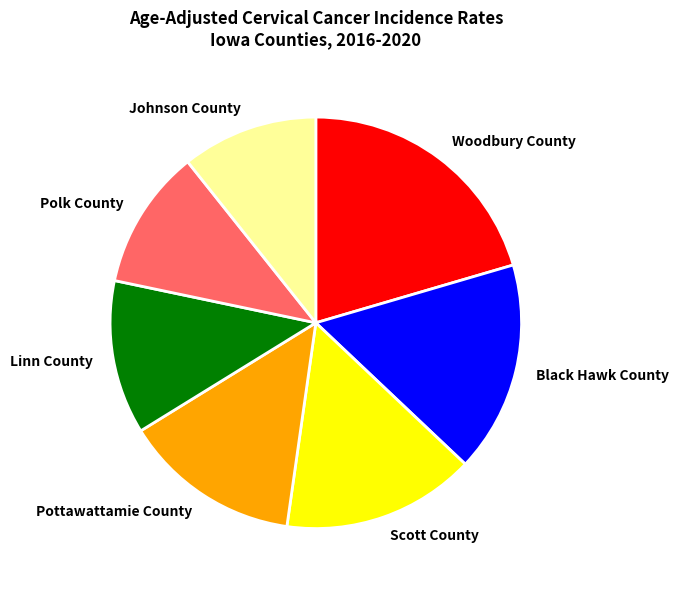

Count the number of slices in the pie.

7